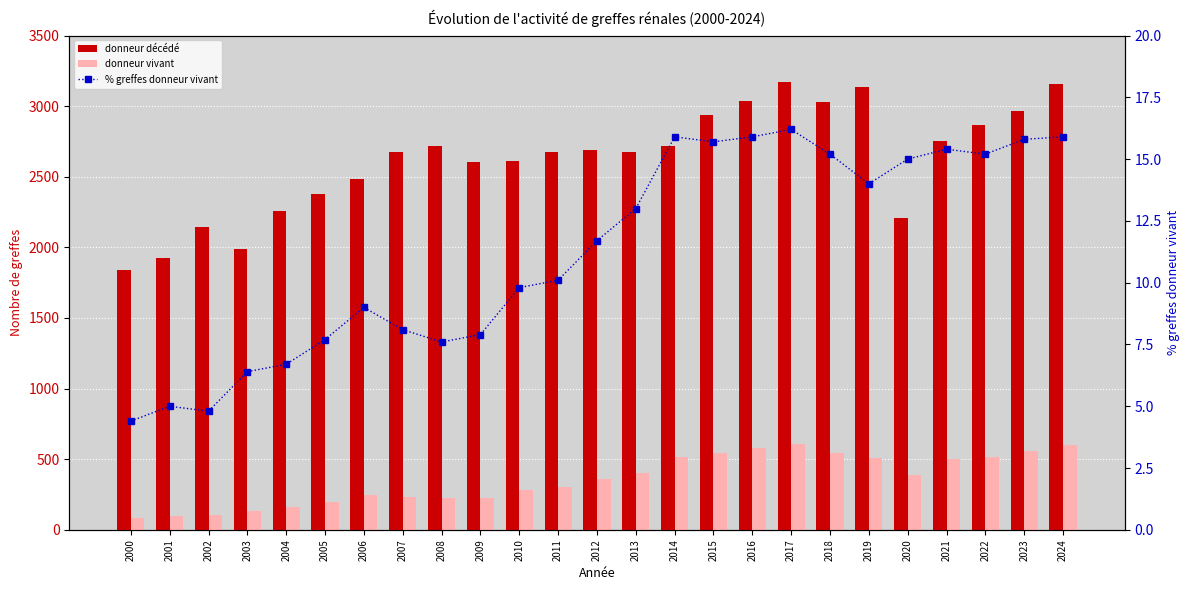

What is the difference between the donneur vivant values at 2000 and 2002?

24.0